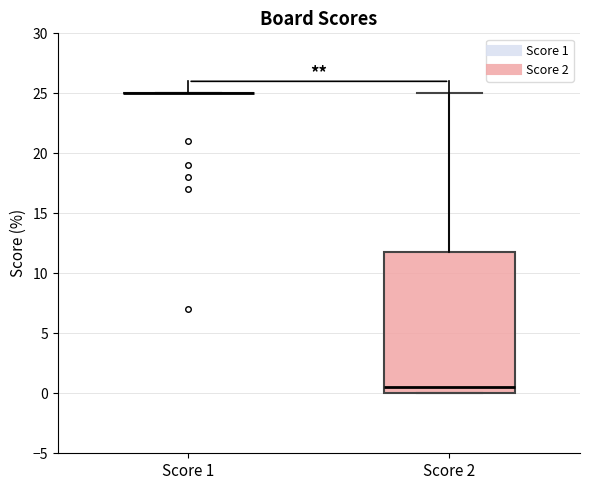

Reading left to right, read every box against the y-axis: the position of its median line, the range the box covers, and the ends of its whiskers. The values are not printed on the chart, so give them approximately, as read against the axis.

Score 1: box collapsed to a line at 25.0, whiskers 25.0 to 25.0
Score 2: median 0.5, box 0.0 to 12.0, whiskers 0.0 to 25.0